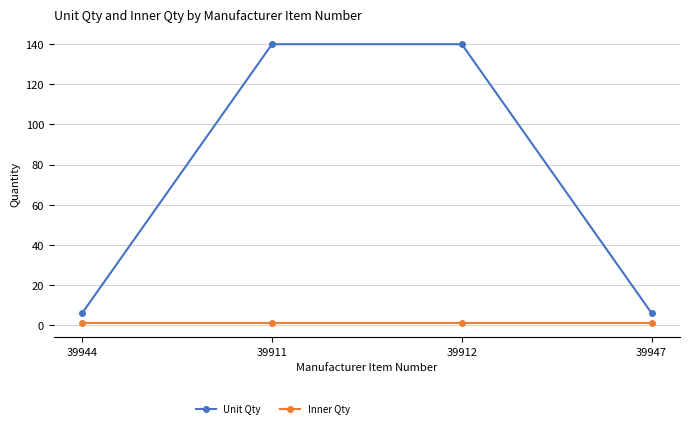

What is the total value across all series at 39911?

141